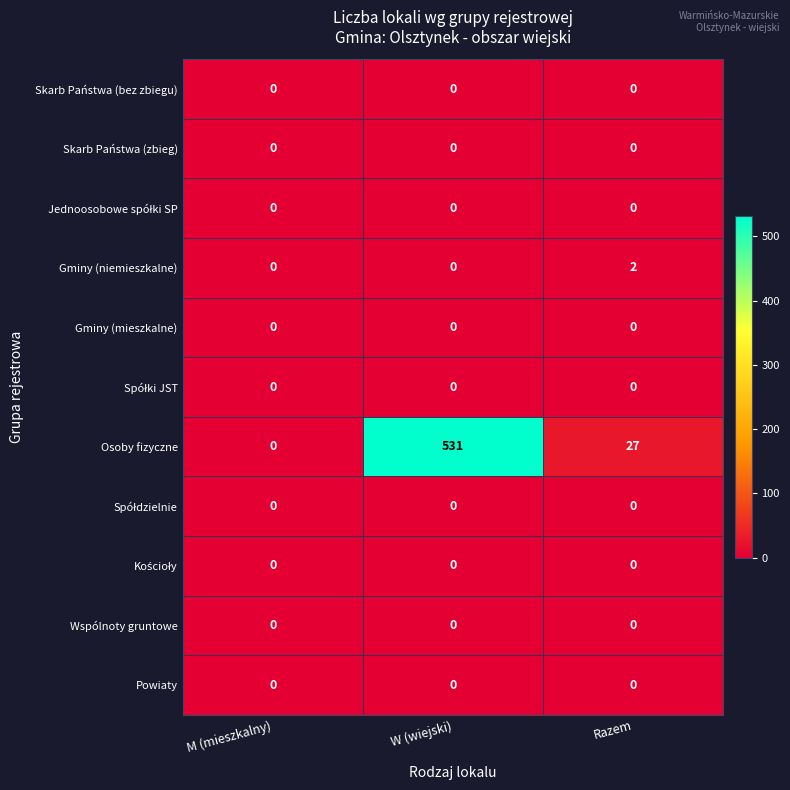

Which label corresponds to the largest value in the chart?

W (wiejski)